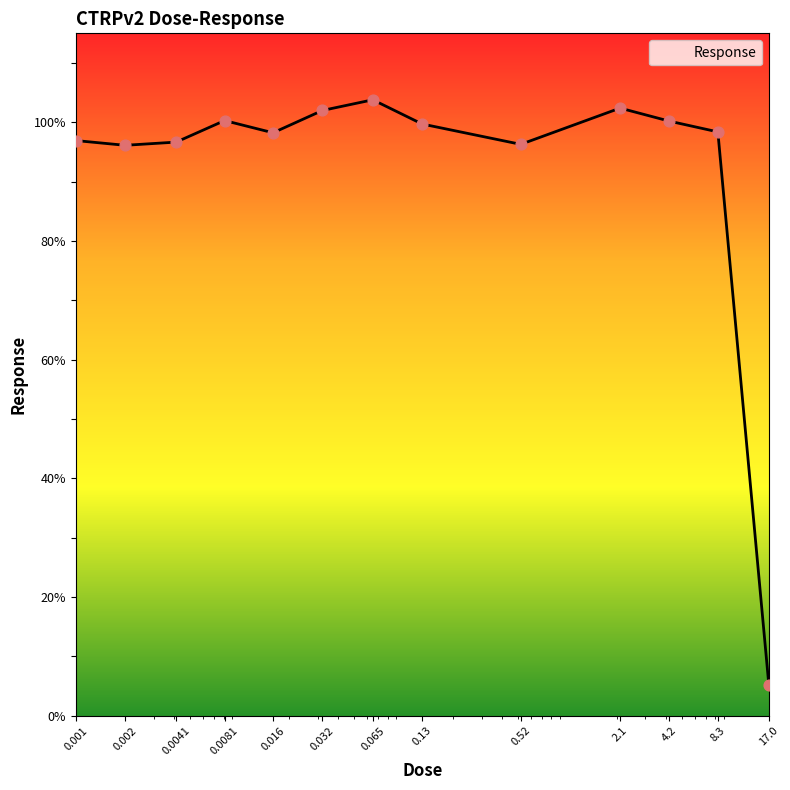

What is the difference between the maximum and minimum values?

98.6